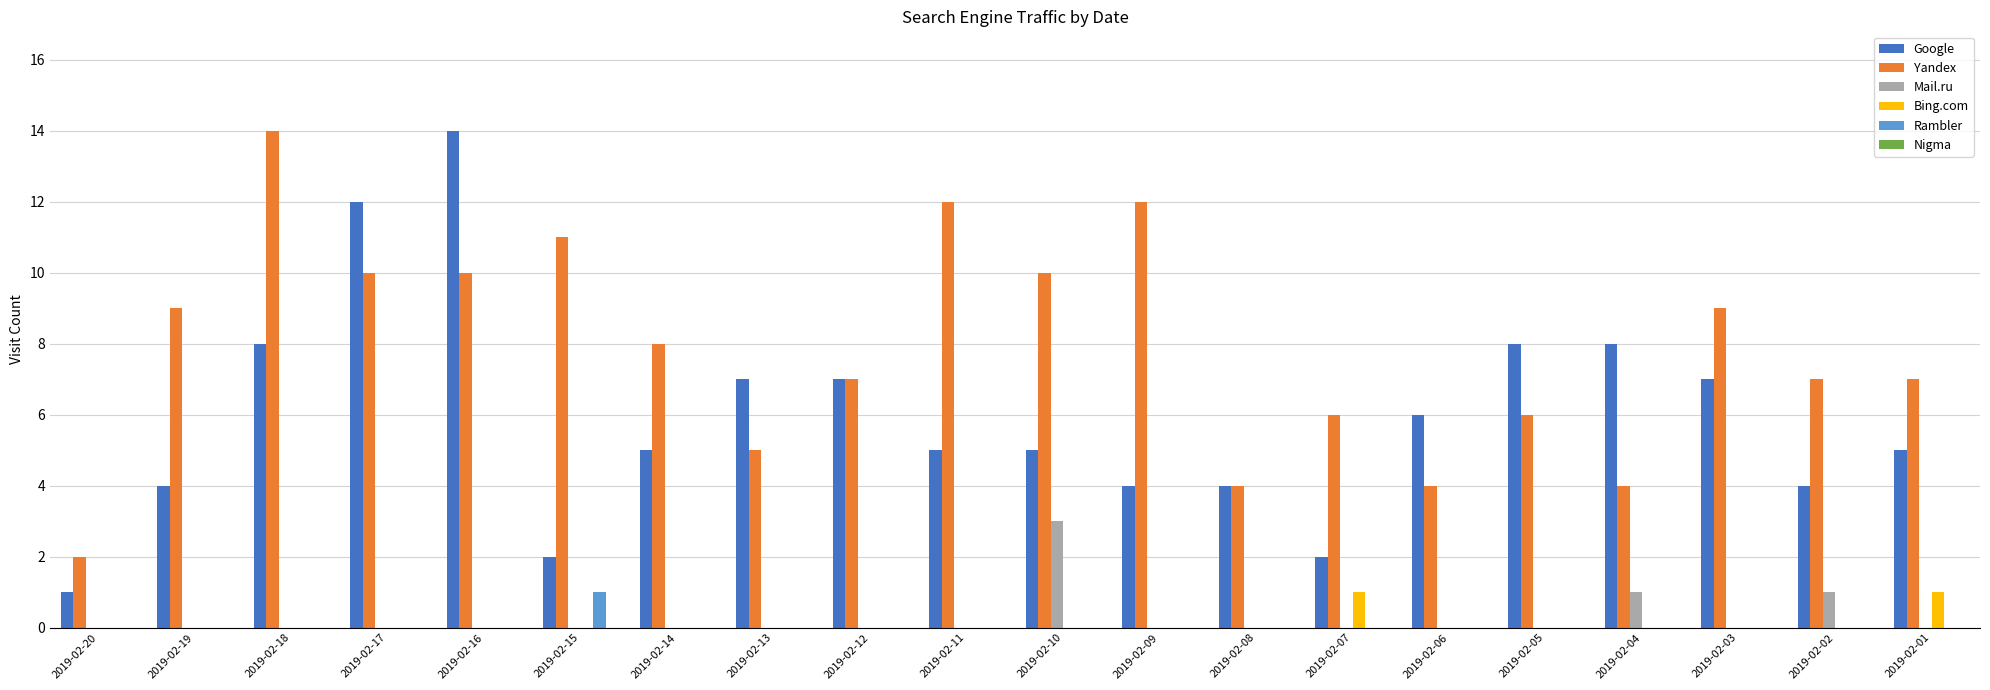

Which category has the highest value in the Rambler series?

2019-02-15